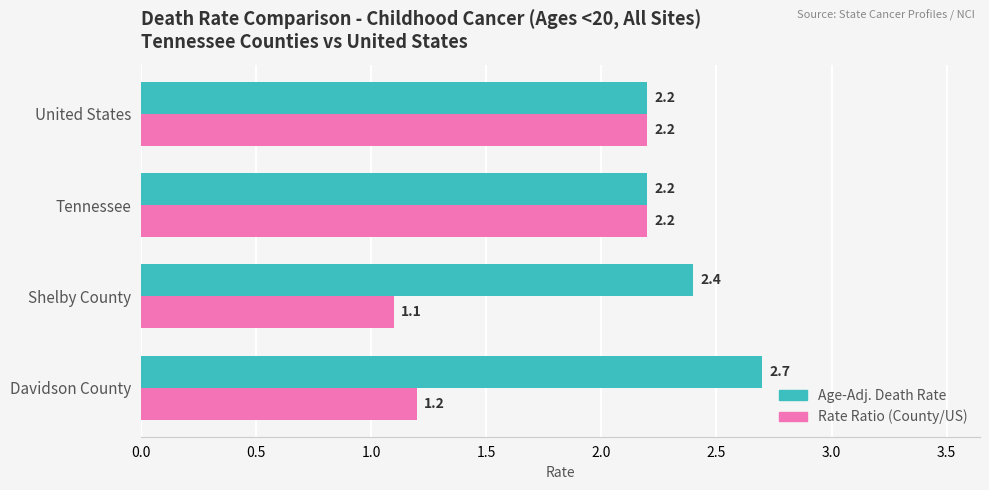

Which series has the largest total across all categories?

Age-Adj. Death Rate